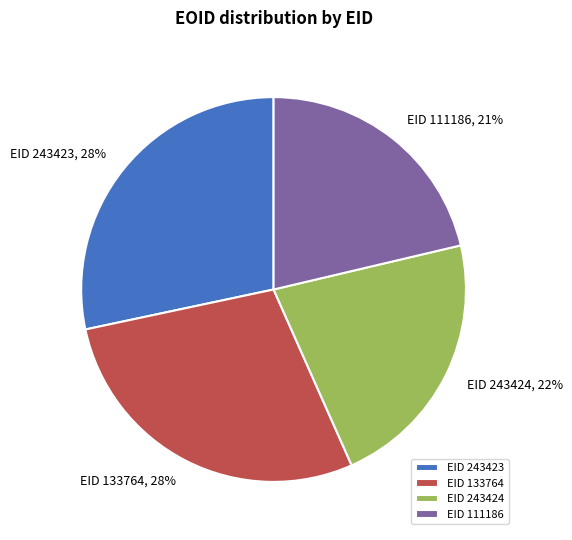

To the nearest percent, what percentage of the pie is EID 243424?

22%